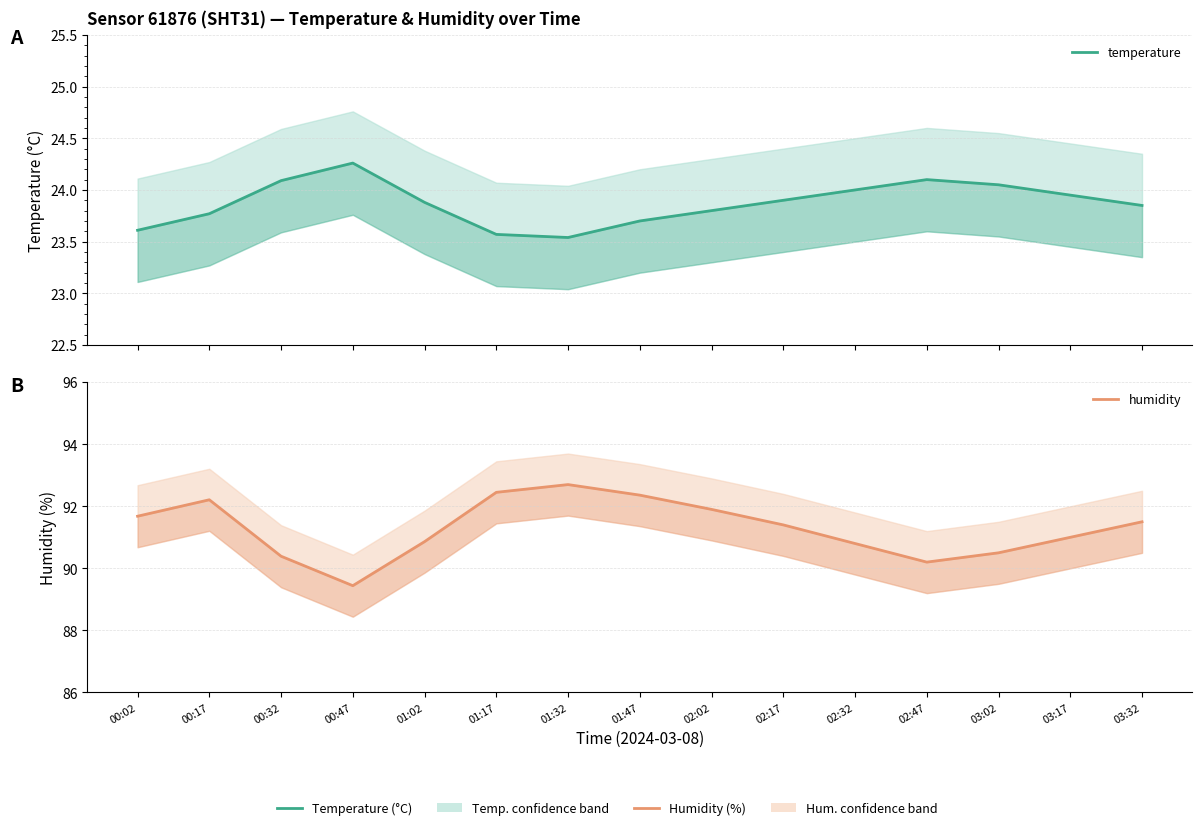

At how many categories does at least one series exceed 61?

15